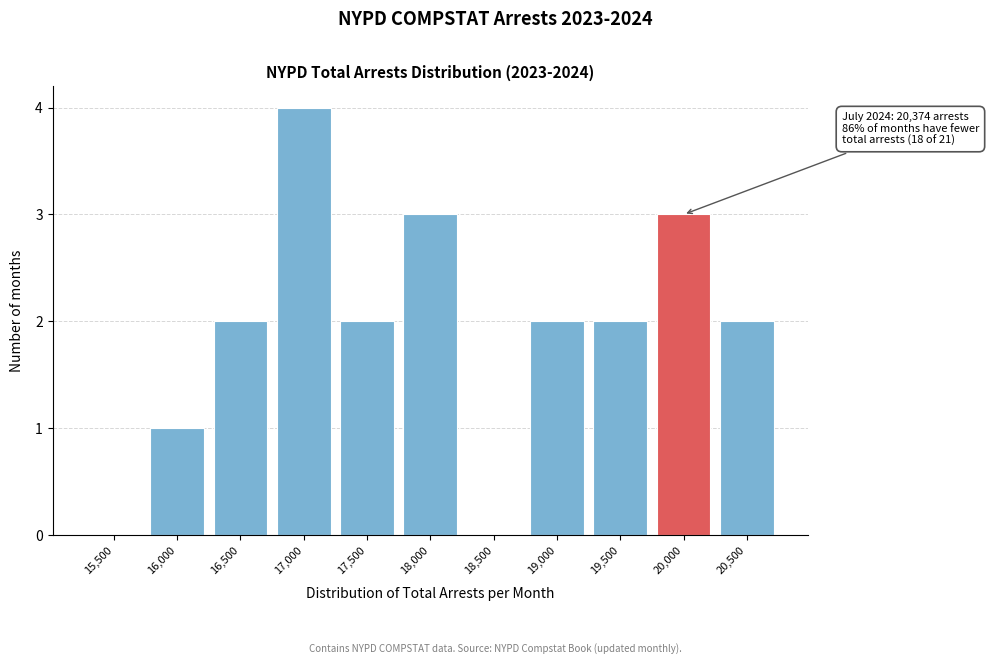

Reading right to left, list all the values displayed in this chart.

20,500=2	20,000=3	19,500=2	19,000=2	18,500=0	18,000=3	17,500=2	17,000=4	16,500=2	16,000=1	15,500=0